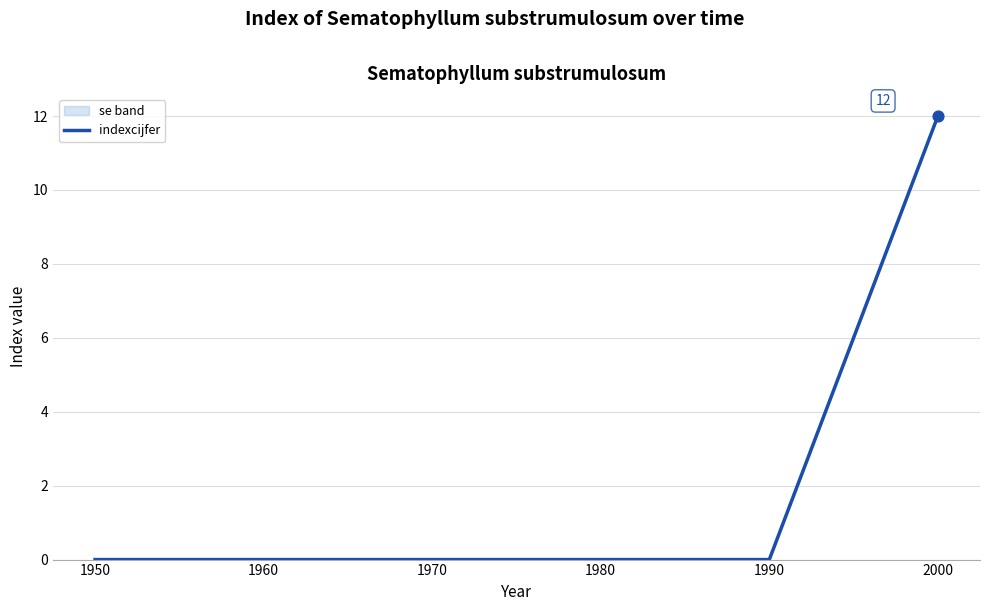

Which has a higher value, 2000 or 1970?

2000